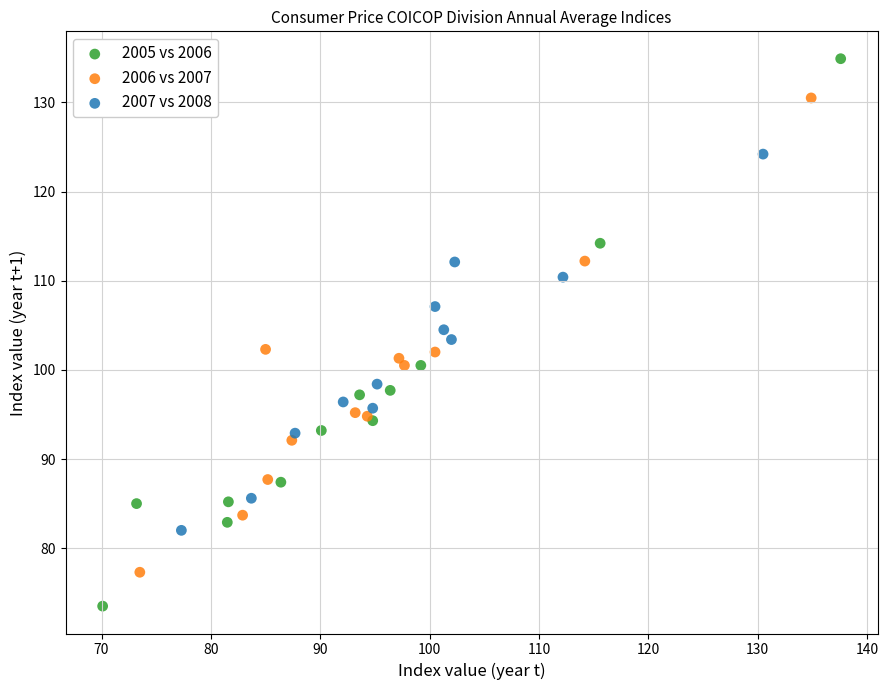

Which series reaches the minimum Y coordinate?

2005 vs 2006